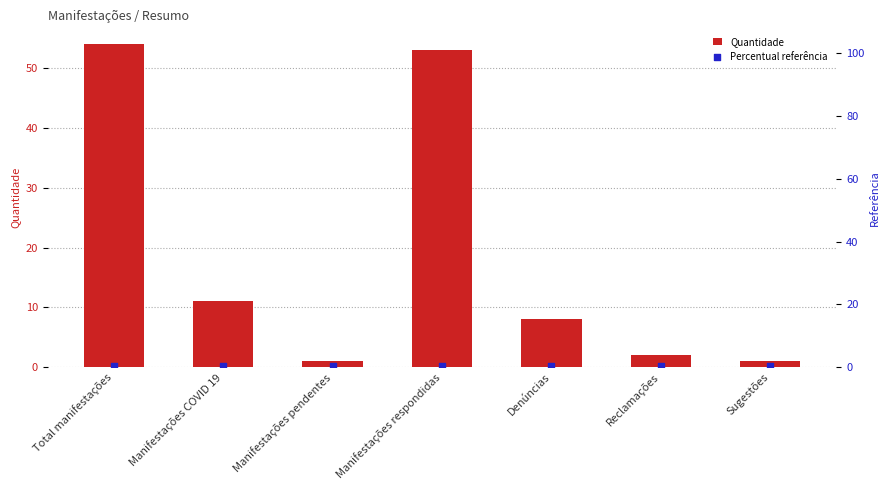

Is the value of Percentual referência at Manifestações respondidas greater than the value of Quantidade at Manifestações respondidas?

No